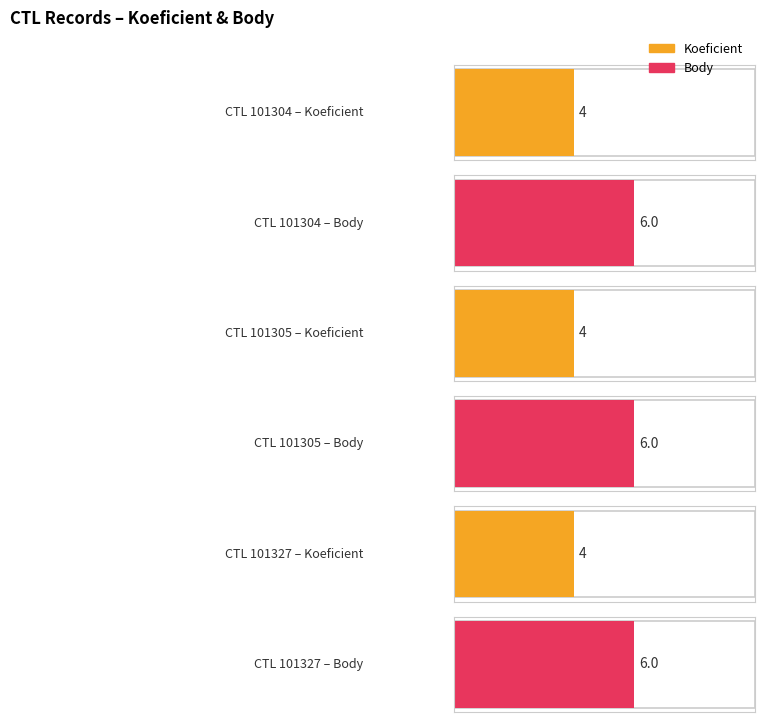

How many bars are there in each group?

2